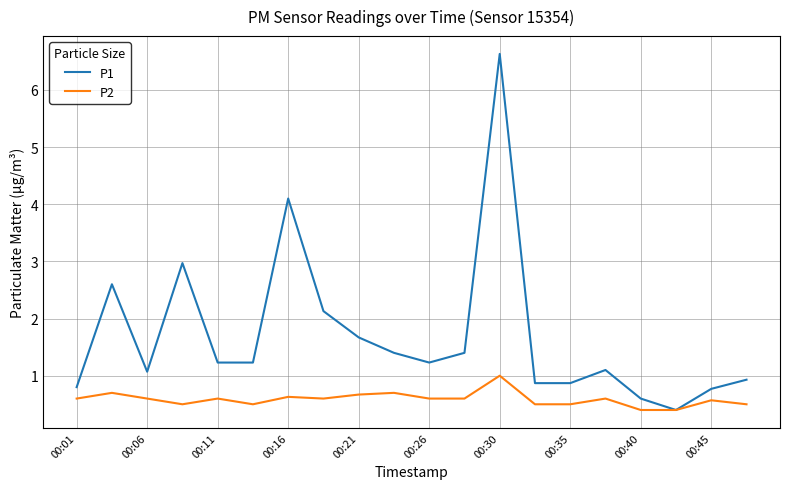

Does the chart display data point markers on the line(s)?

No